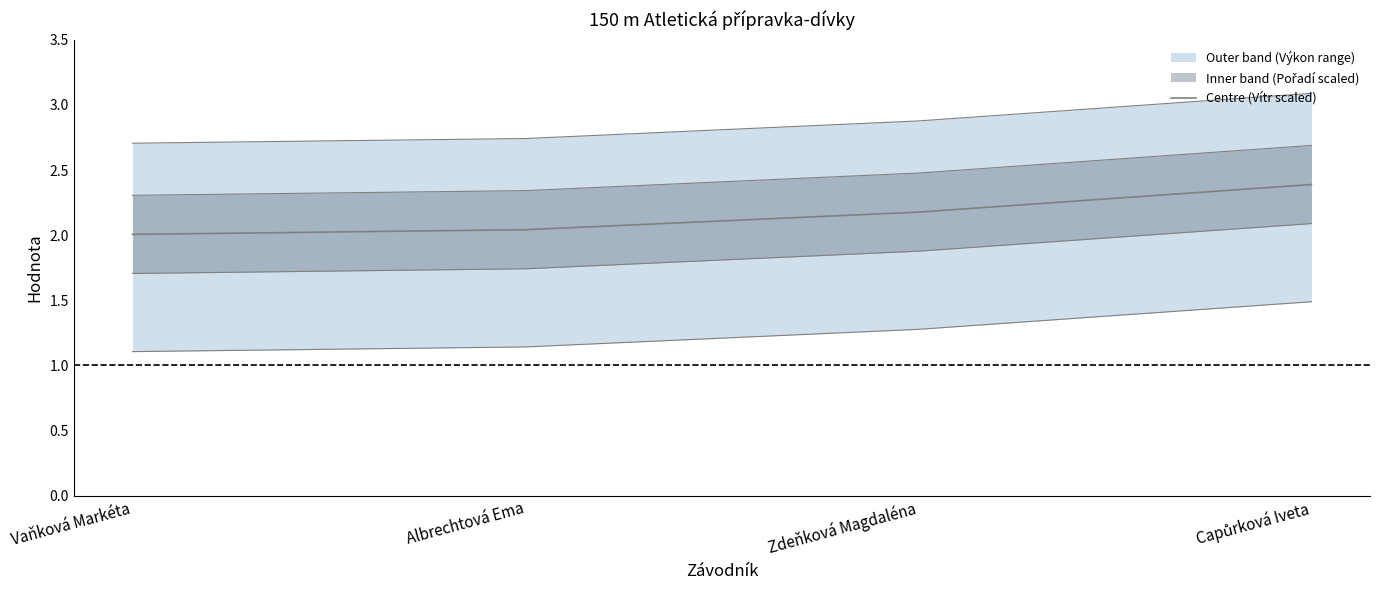

True or false: the data shows 2.4 at Capůrková Iveta.

True